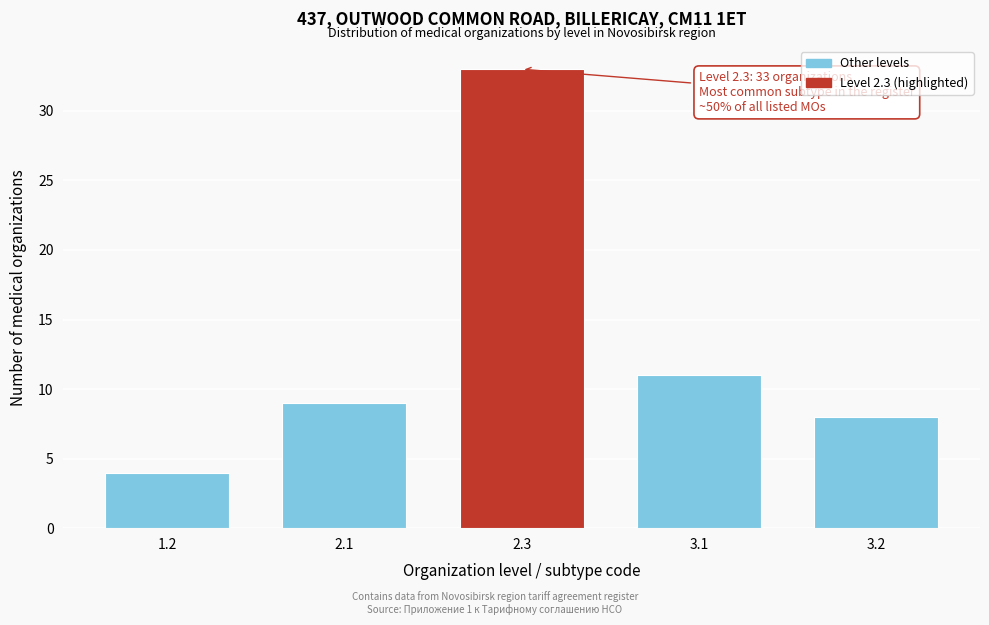

Reading right to left, transcribe all the data shown in this chart.

8	11	33	9	4